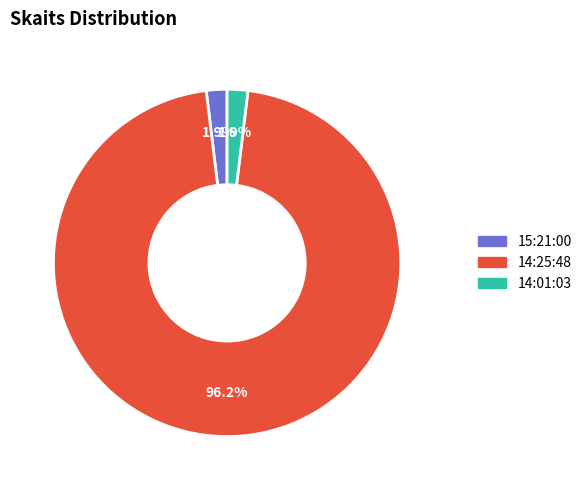

Approximately how many times larger is the value at 15:21:00 compared to 14:01:03?

1.0